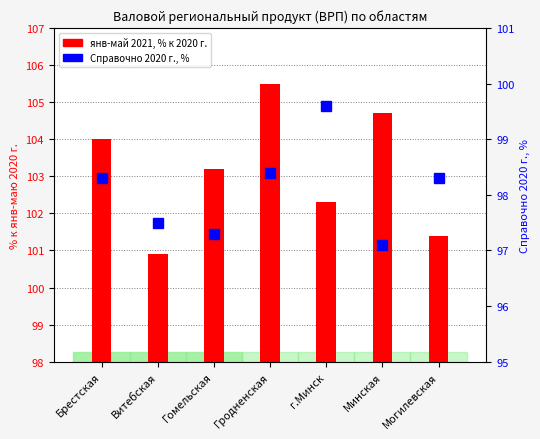

Reading right to left, what are all the values shown in this chart?

янв-май 2021, % к 2020 г.: 101.4	104.7	102.3	105.5	103.2	100.9	104.0
Справочно 2020 г., %: 98.3	97.1	99.6	98.4	97.3	97.5	98.3